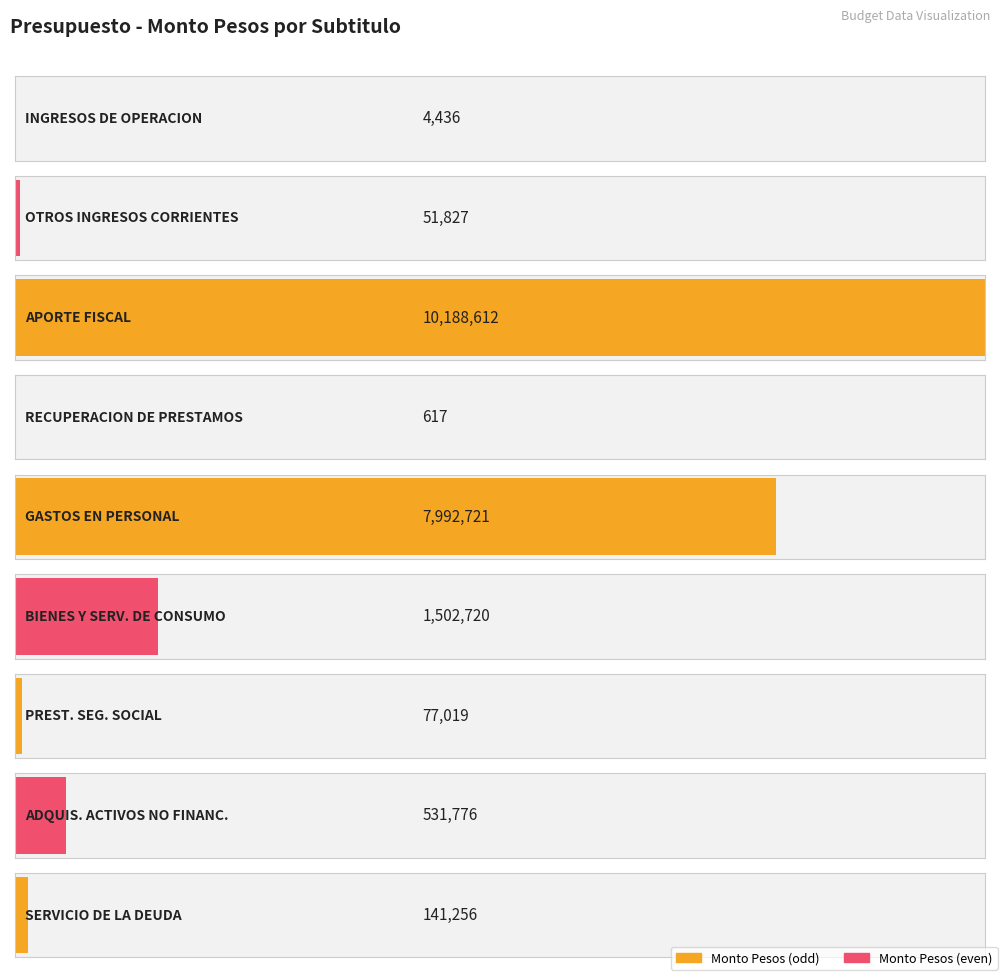

Which label corresponds to the smallest value in the chart?

RECUPERACION DE PRESTAMOS